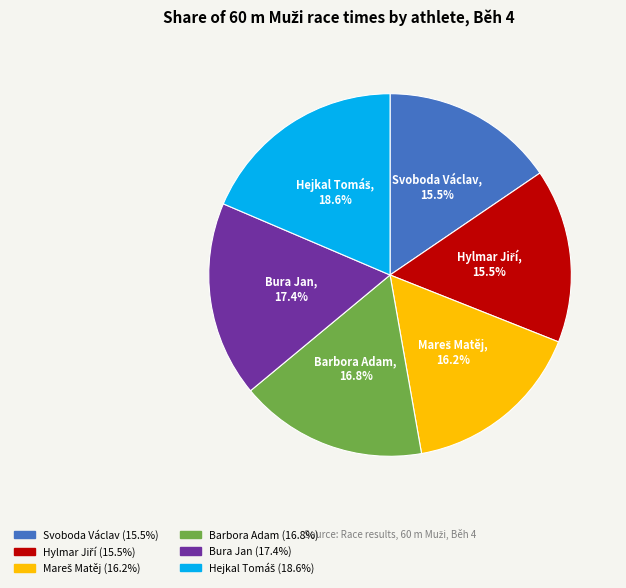

How many slices are in this pie chart?

6